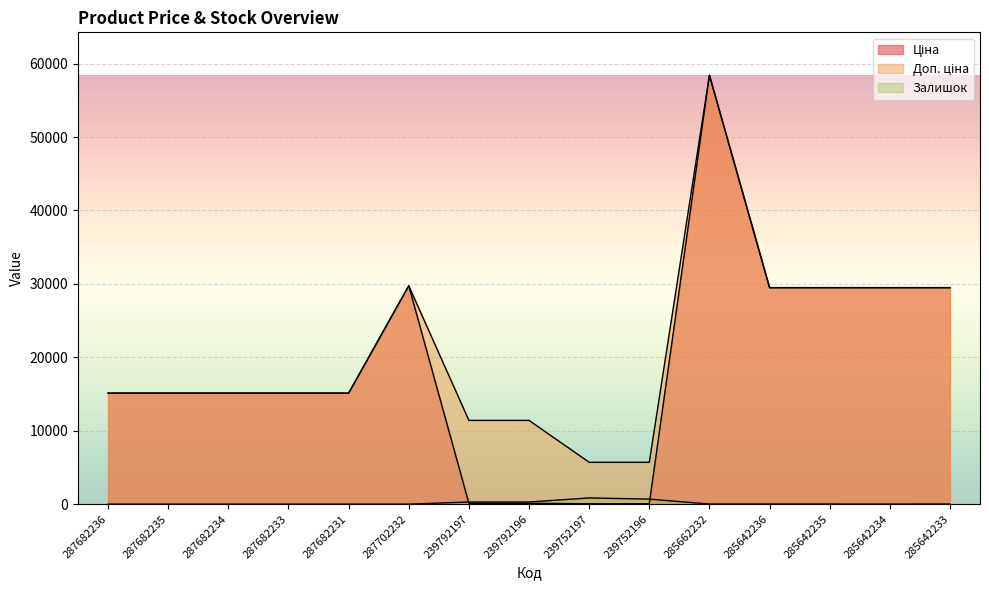

The value of Залишок at 285642236 is 14.0. True or false?

True